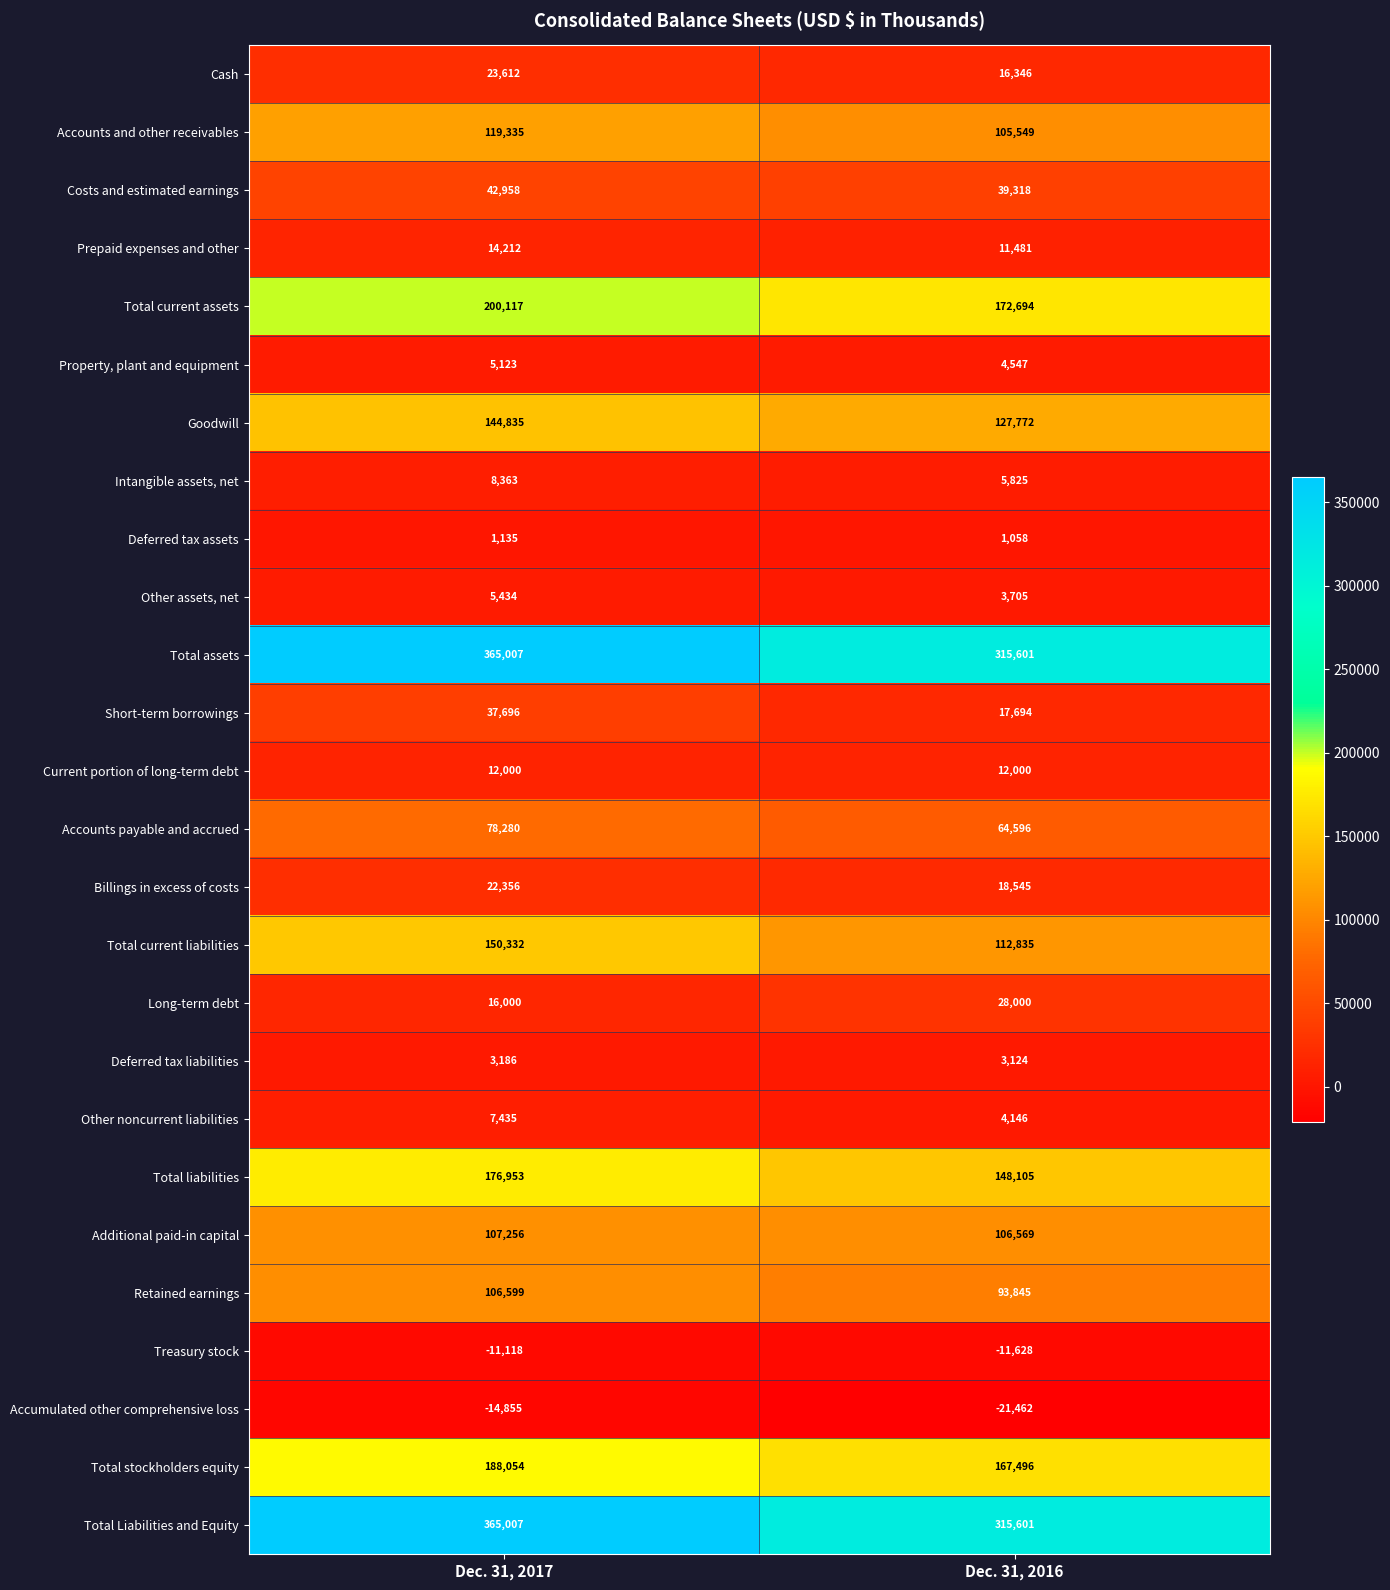

At which category is the sum across all series the highest?

Dec. 31, 2017